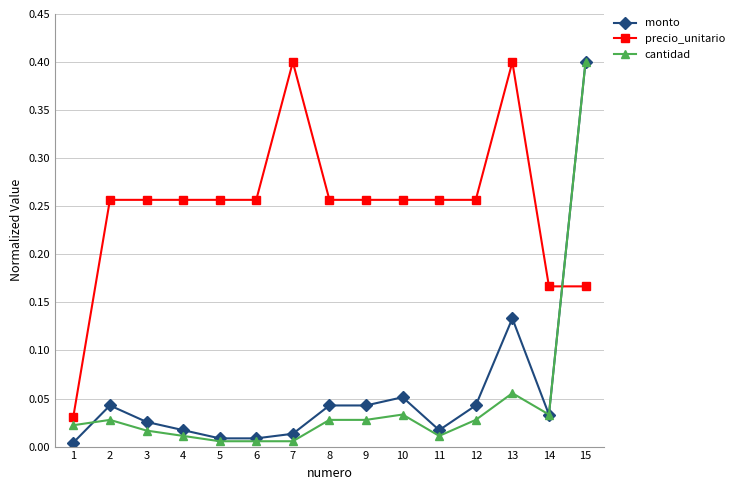

True or false: monto and precio_unitario cross at least once.

True